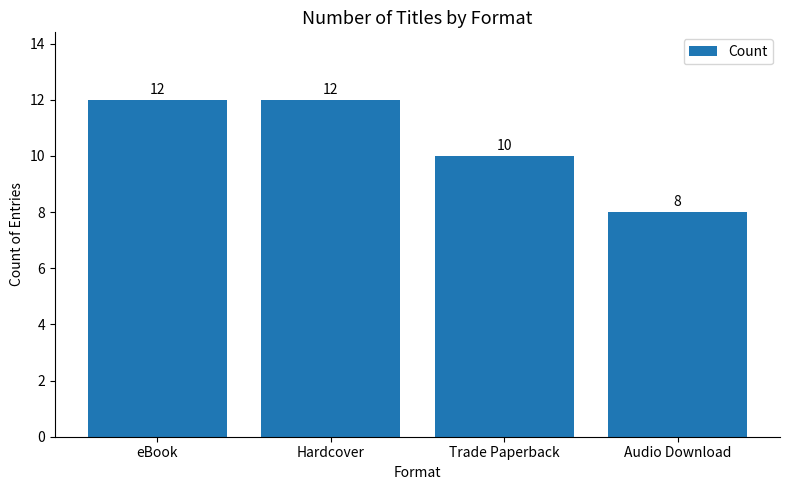

The value at eBook is 12. True or false?

True